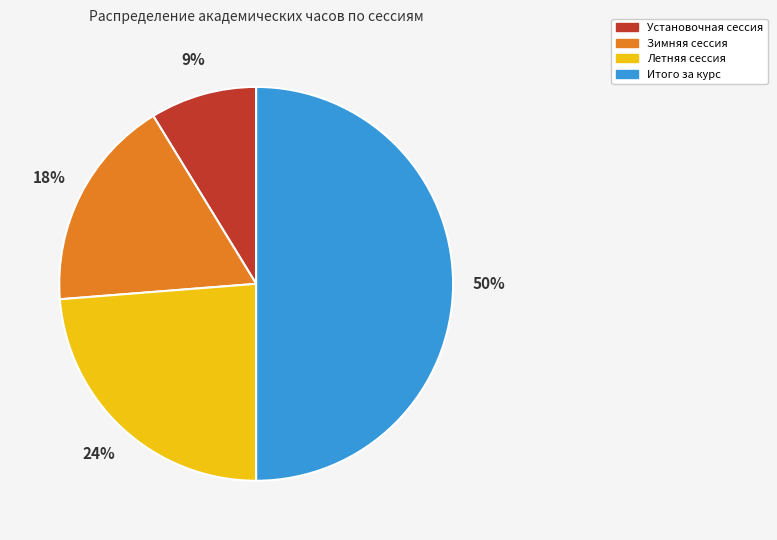

How many segments does this pie chart have?

4